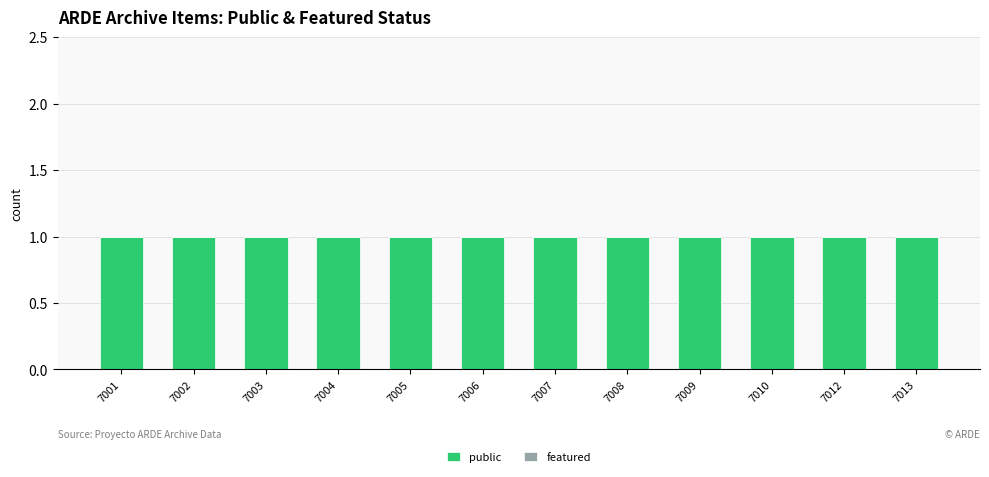

Between 7009 and 7012, which series saw the biggest shift?

public